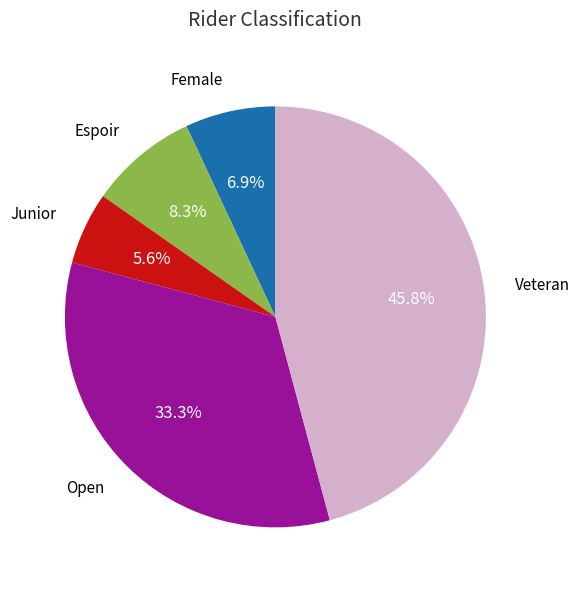

Which category has the biggest portion of the pie?

Veteran